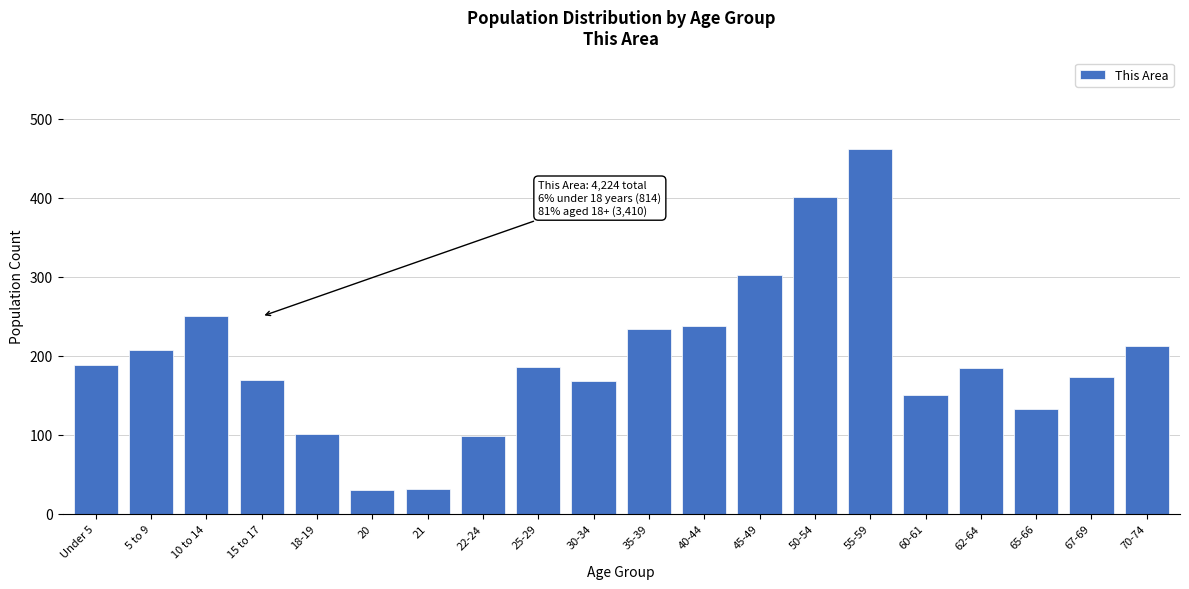

What is the maximum value shown in the chart?

462